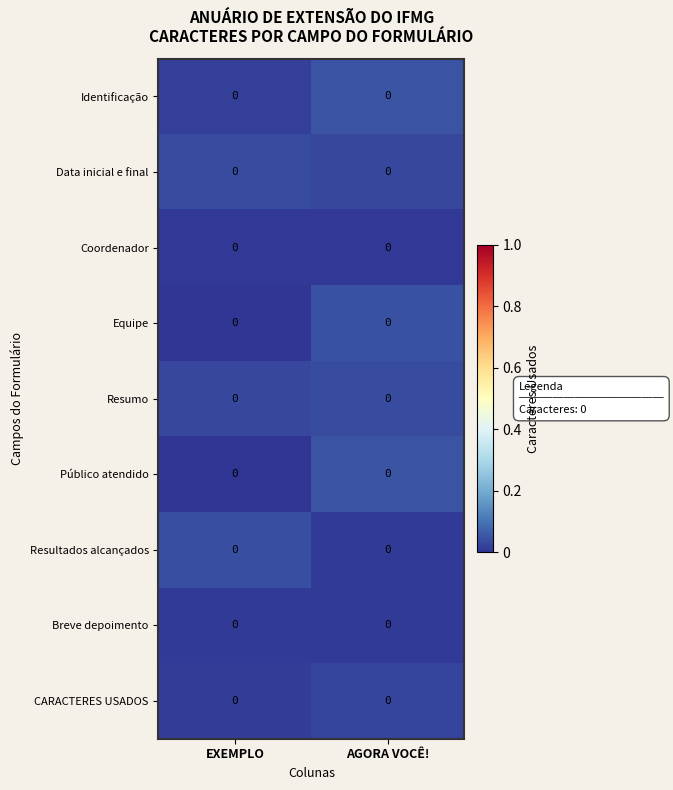

List the labels in order of Breve depoimento value, smallest first.

EXEMPLO, AGORA VOCÊ!